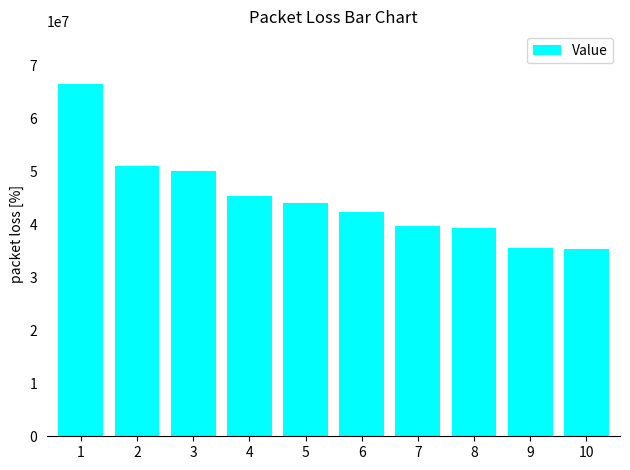

What is the sum of the values at 8 and 3?

89382000